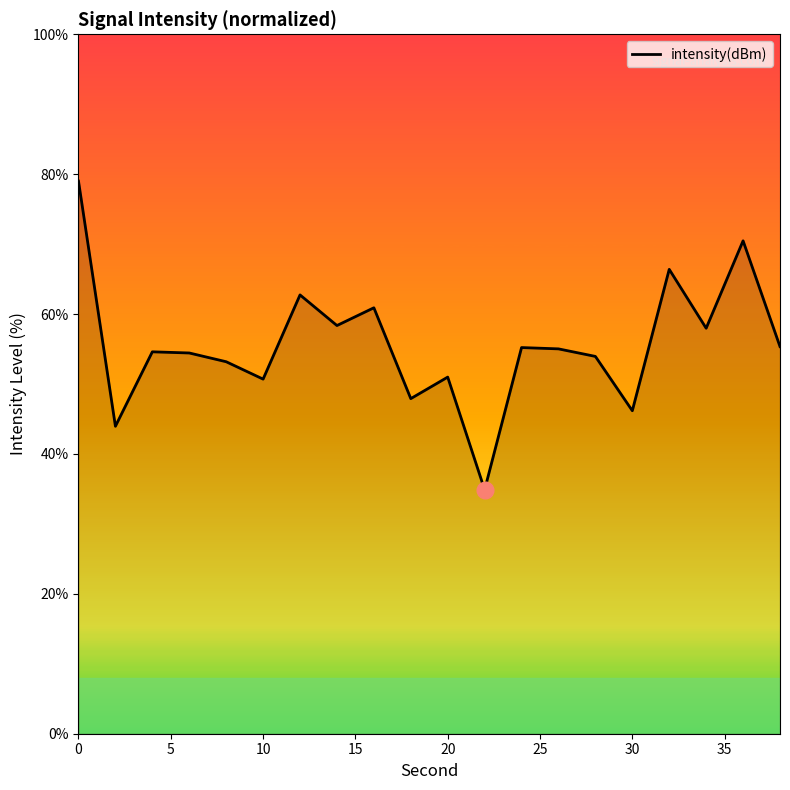

What is the difference between the maximum and minimum values?

44.1